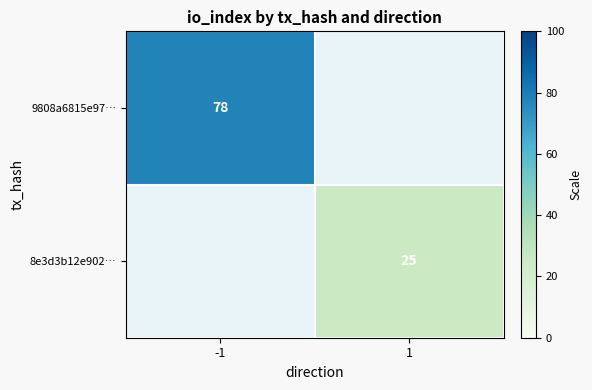

The 8e3d3b12e902… series shows 39 at 1. True or false?

False